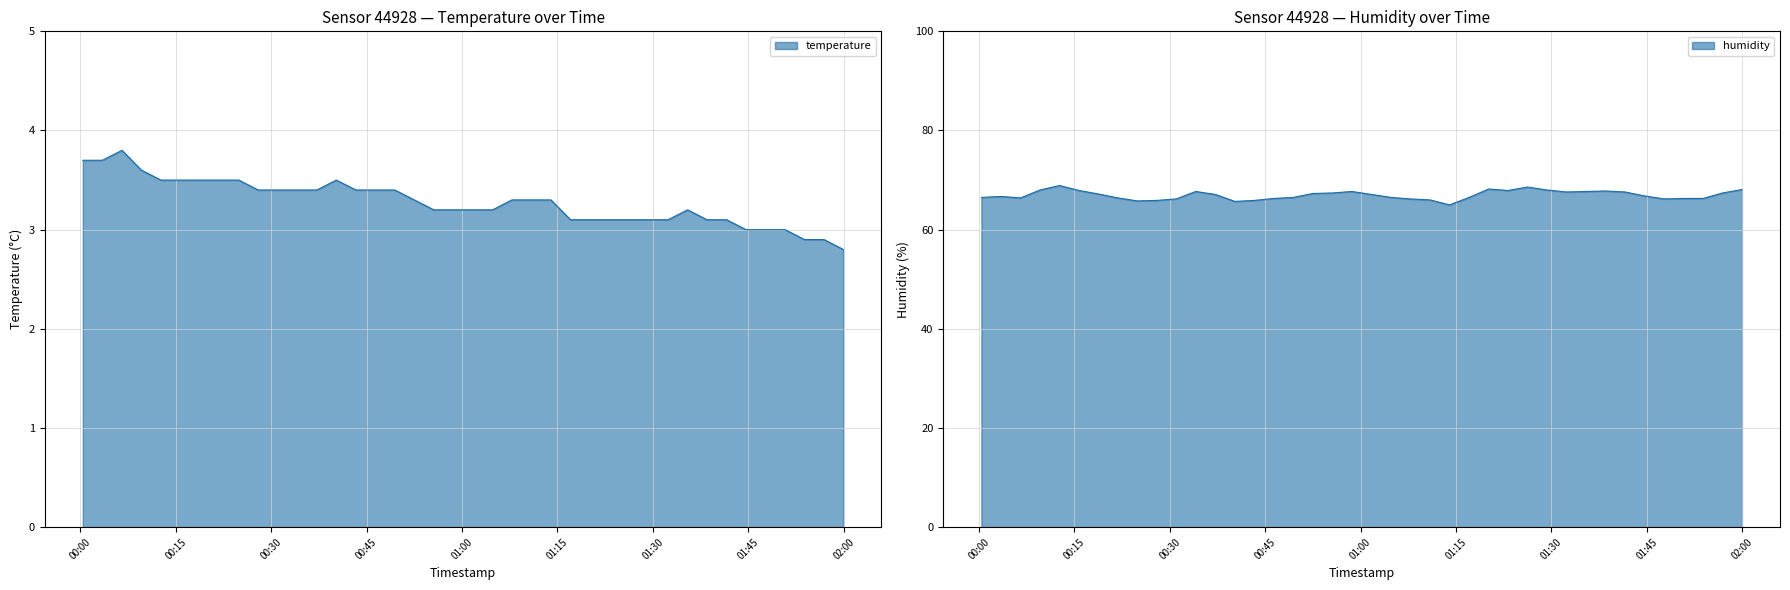

What position from the left is 2023-04-06T00:03:29?

2